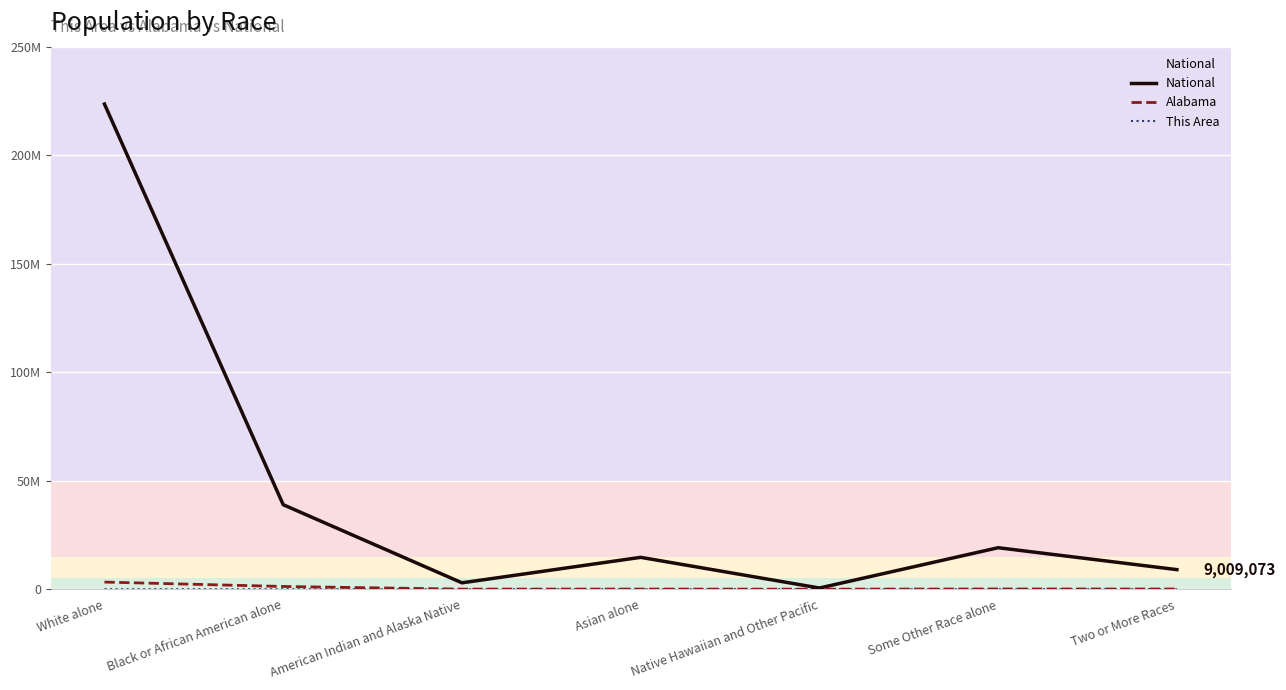

What is the label of the 5th point from the right?

American Indian and Alaska Native